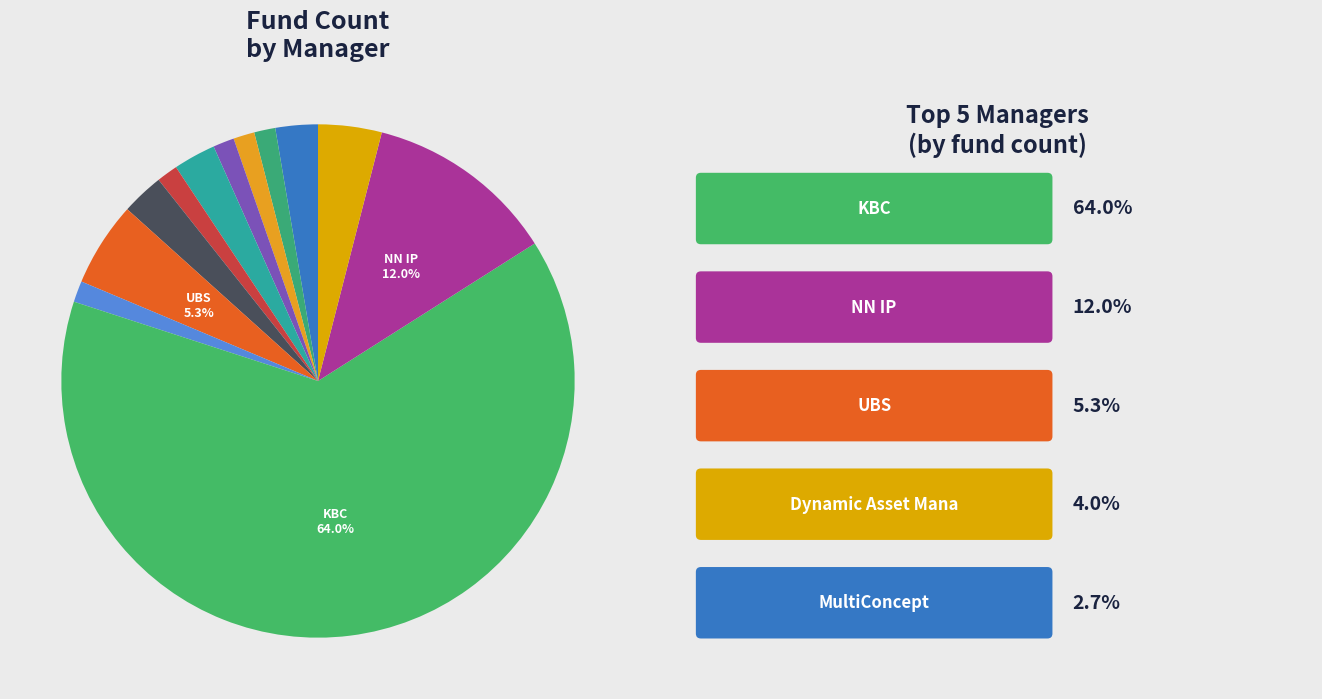

How many segments does this pie chart have?

12